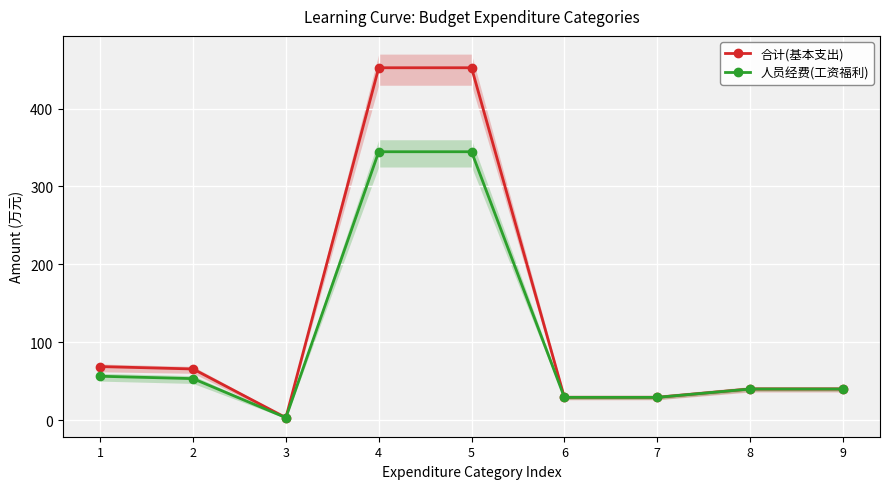

True or false: 合计(基本支出) has more than 1 interior local peaks.

False